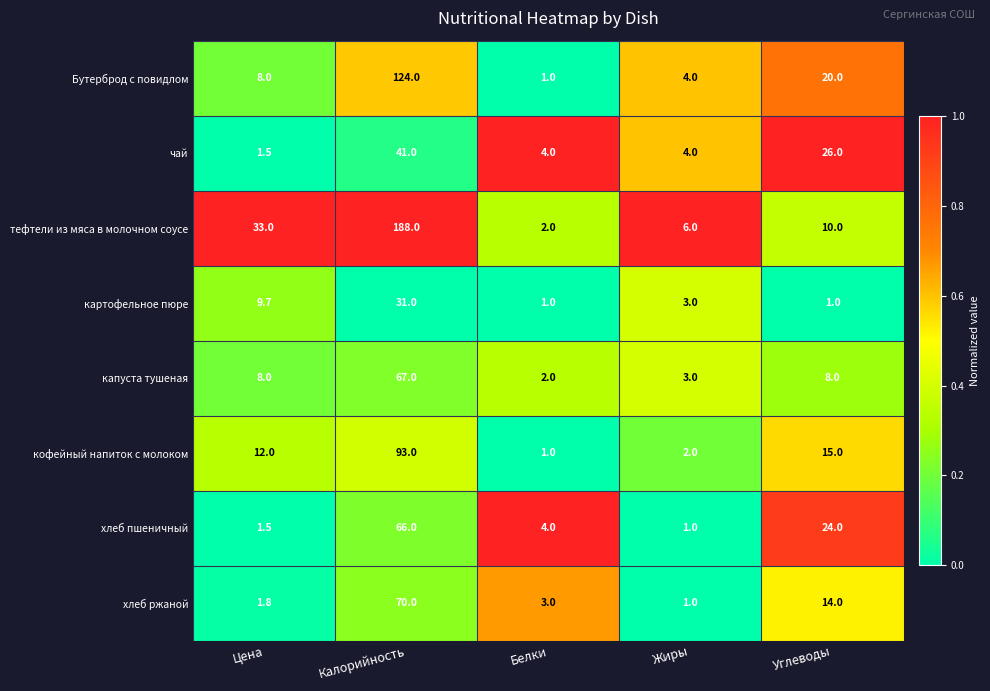

At which category is the sum across all series the highest?

Калорийность